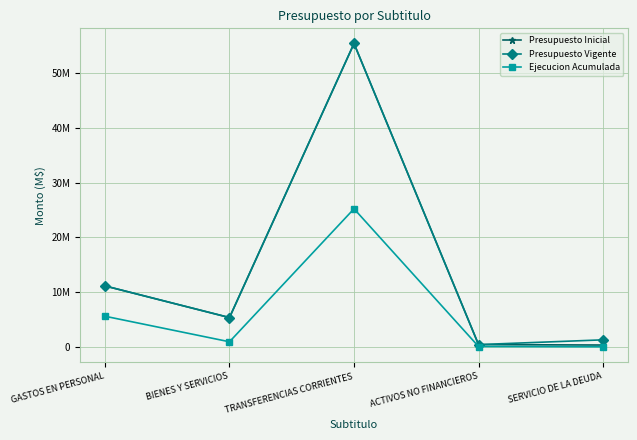

What is the highest value of the Presupuesto Vigente series?

55479214